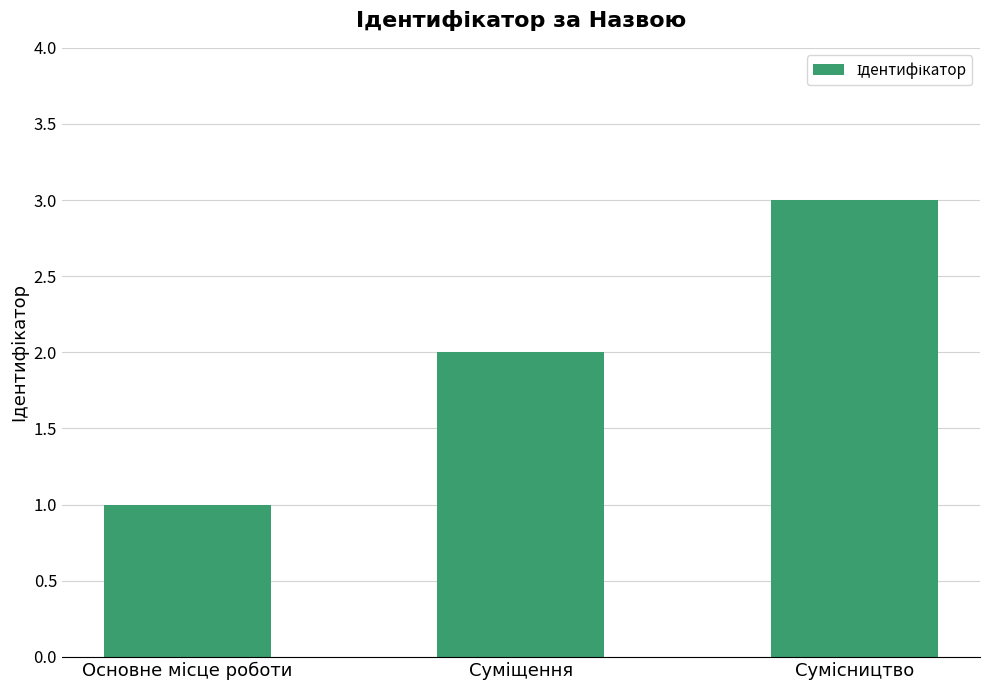

What is the greatest value displayed?

3